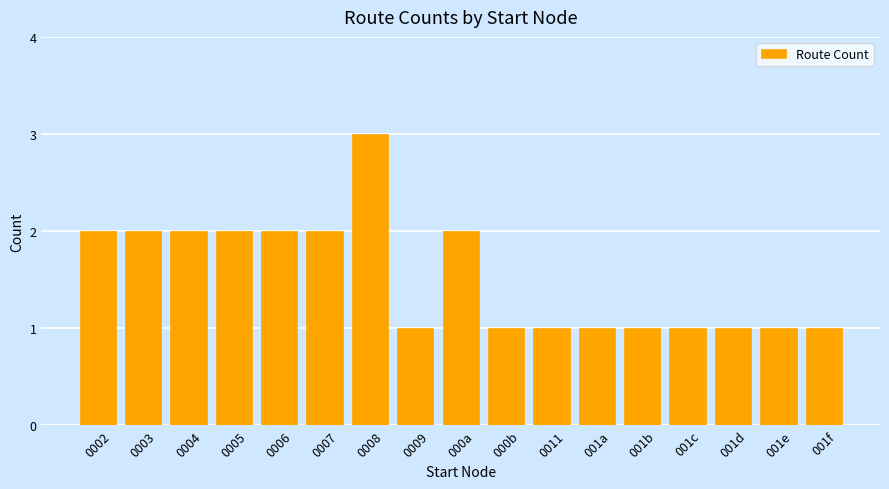

What is the sum of all values?

26